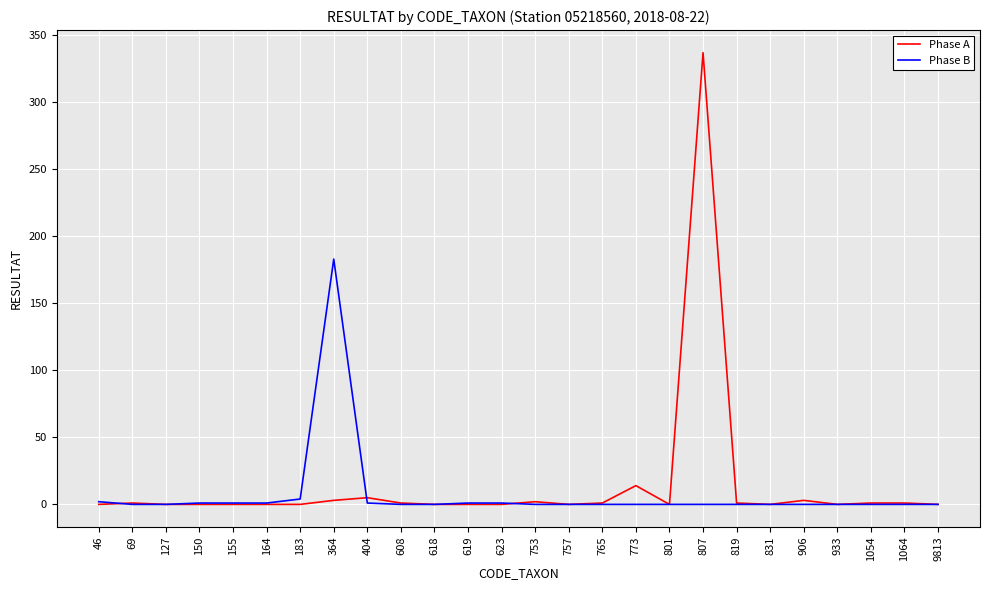

Which series has the largest range (max minus min)?

Phase A